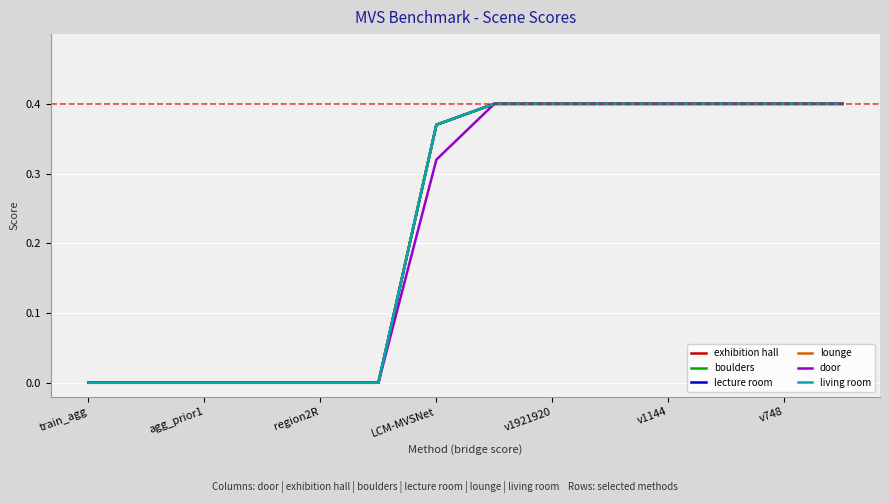

Rank the series by their maximum value, from lowest to highest.

exhibition hall, boulders, lecture room, lounge, door, living room